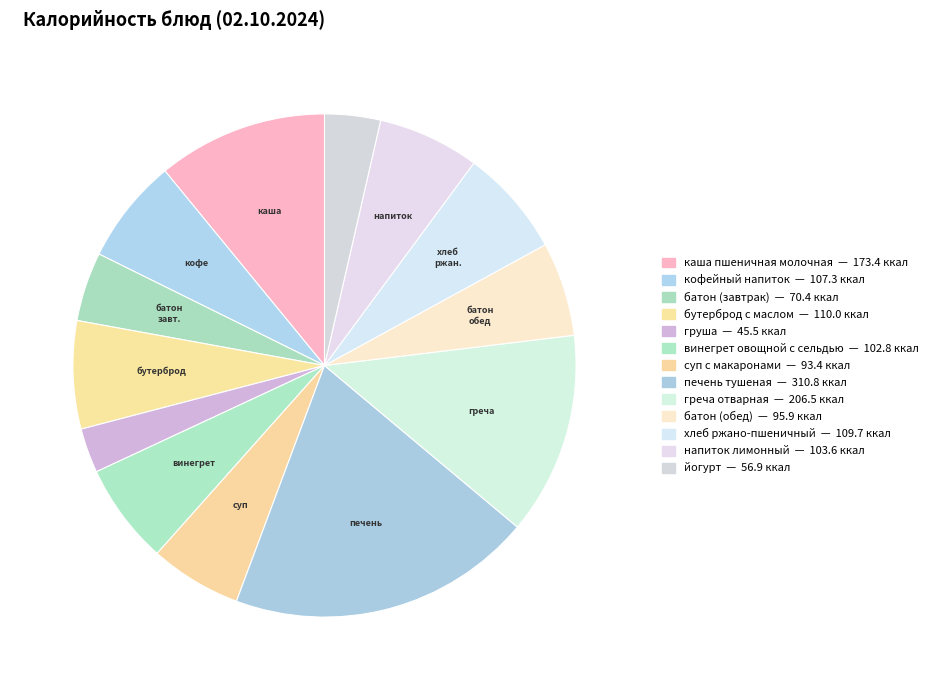

What is the change in value from суп с макаронами to напиток лимонный?

+10.2